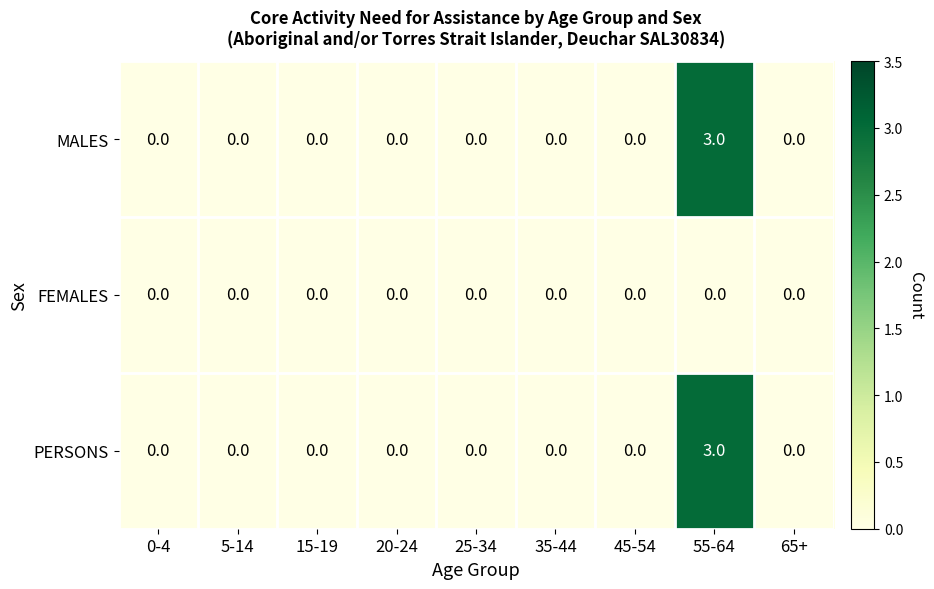

What is the difference between the maximum and second lowest values in the MALES series?

3